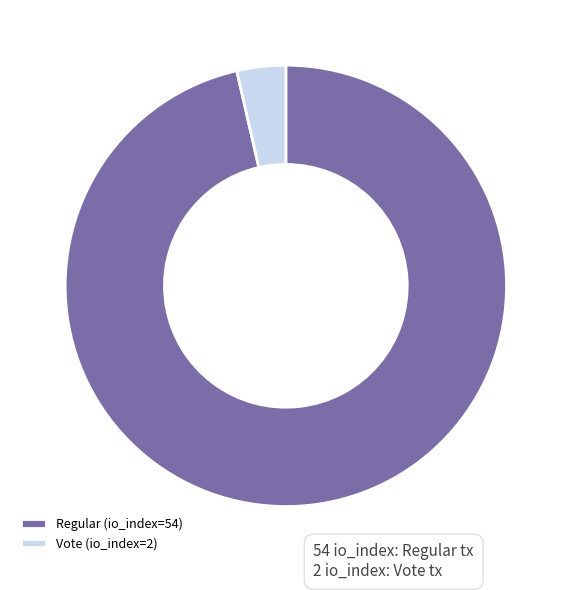

Which slice represents more than half of the pie?

Regular (io_index=54)